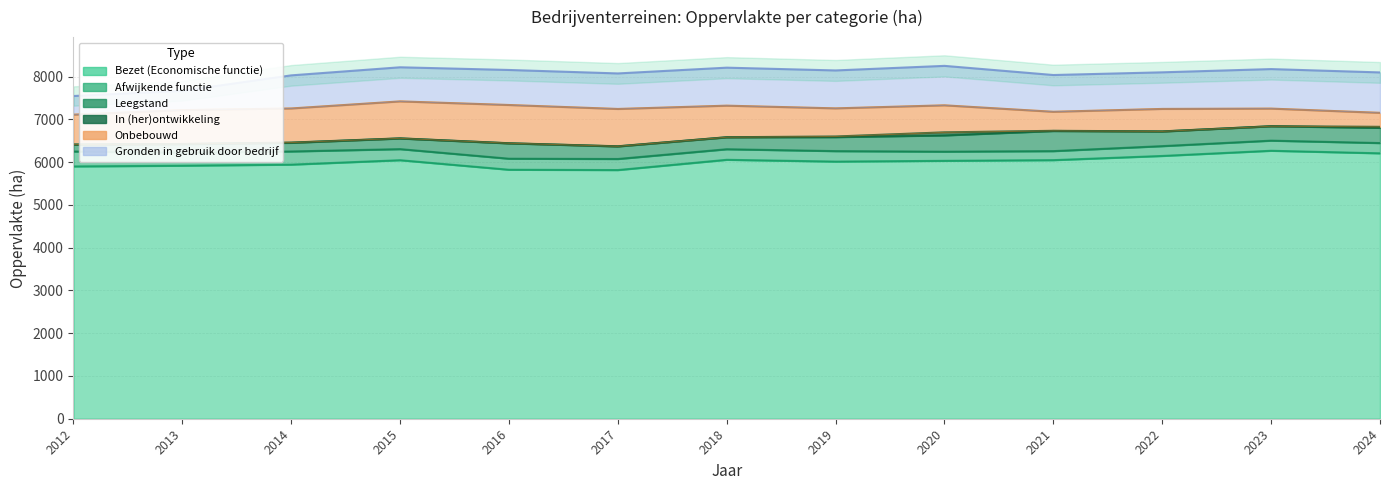

Reading left to right, what are all the values shown in this chart?

Bezet (Economische functie): 2012=5900.9	2013=5918.0	2014=5942.9	2015=6046.3	2016=5823.4	2017=5816.0	2018=6056.0	2019=6014.0	2020=6032.0	2021=6048.0	2022=6145.9	2023=6267.3	2024=6207.8
Afwijkende functie: 2012=349.6	2013=306.0	2014=307.9	2015=259.3	2016=258.2	2017=259.0	2018=247.0	2019=245.0	2020=214.0	2021=211.0	2022=229.8	2023=236.6	2024=239.7
Leegstand: 2012=158.9	2013=198.0	2014=202.4	2015=249.1	2016=358.9	2017=294.0	2018=279.0	2019=328.0	2020=381.0	2021=471.0	2022=341.9	2023=337.2	2024=356.0
In (her)ontwikkeling: 2012=3.2	2013=5.0	2014=5.4	2015=3.3	2016=2.9	2017=3.0	2018=2.0	2019=14.0	2020=71.0	2021=4.0	2022=2.8	2023=0.0	2024=23.4
Onbebouwd: 2012=698.7	2013=791.0	2014=798.1	2015=864.0	2016=894.2	2017=873.0	2018=738.0	2019=658.0	2020=632.0	2021=445.0	2022=525.5	2023=412.4	2024=327.7
Gronden in gebruik door bedrijf: 2012=436.6	2013=452.0	2014=774.2	2015=797.8	2016=819.4	2017=831.0	2018=889.0	2019=887.0	2020=923.0	2021=860.0	2022=856.2	2023=924.5	2024=945.2